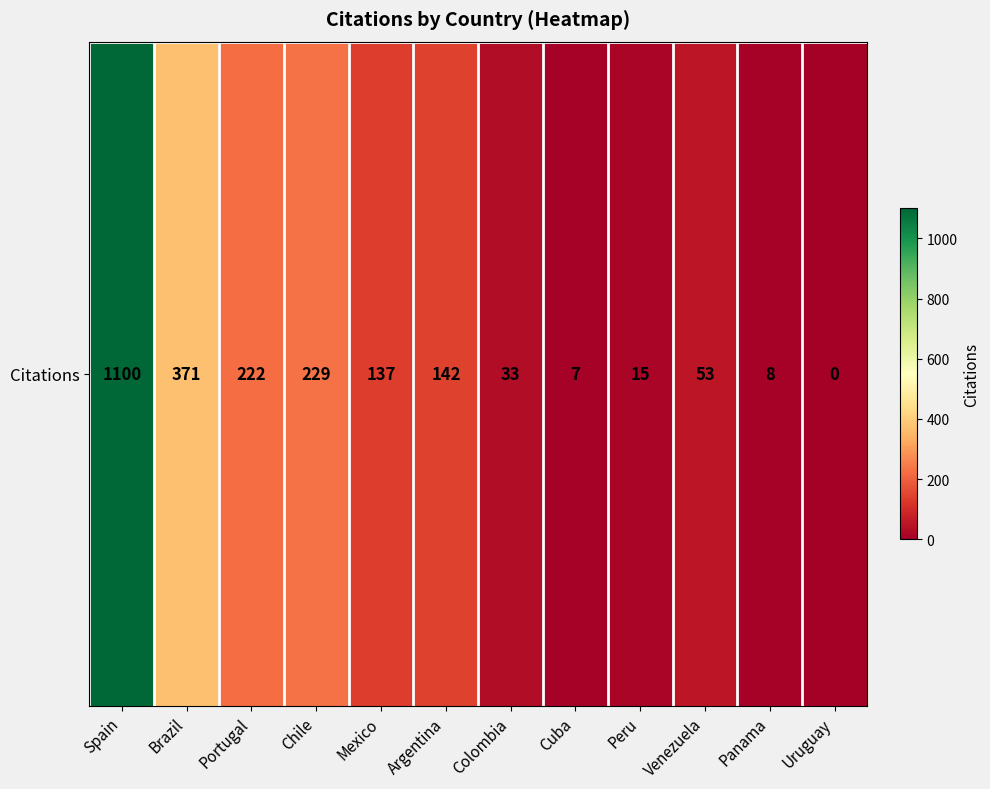

Where is the data nearest to the value 550?

Brazil